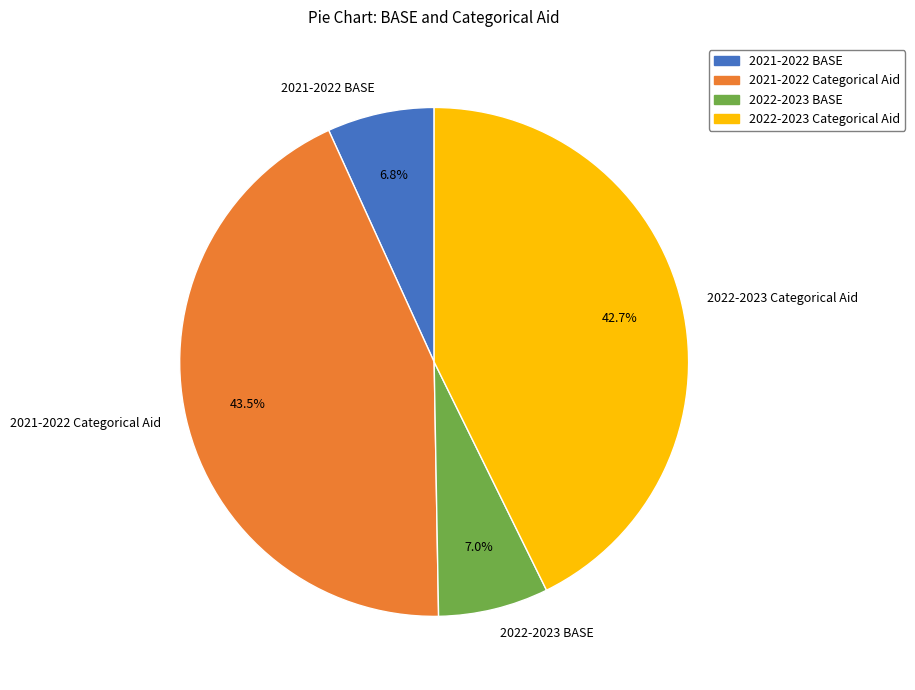

Between 2021-2022 BASE and 2022-2023 Categorical Aid, which is larger?

2022-2023 Categorical Aid